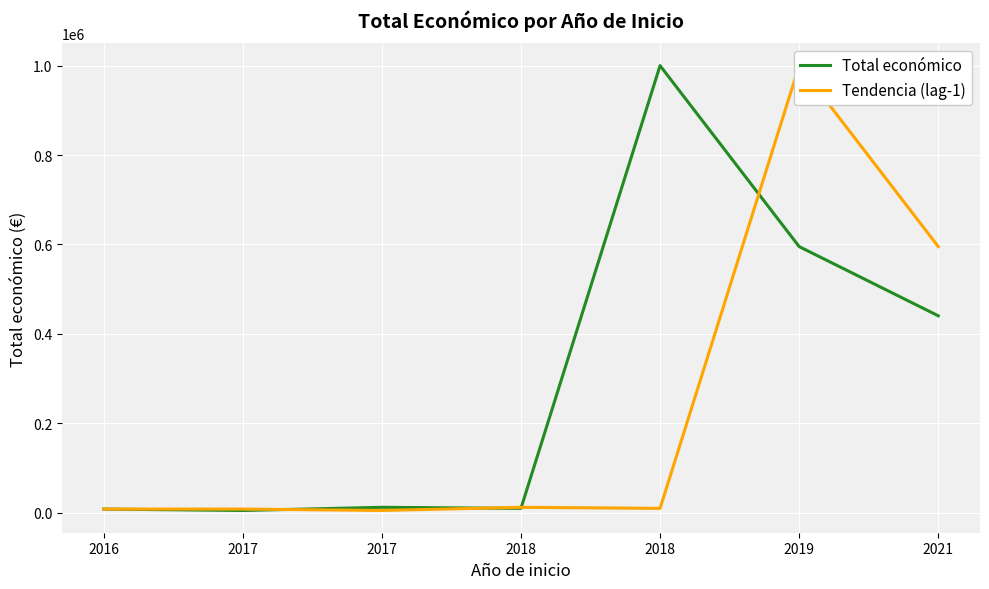

What value does the Tendencia (lag-1) series have at 2017, to the nearest 10?

7980